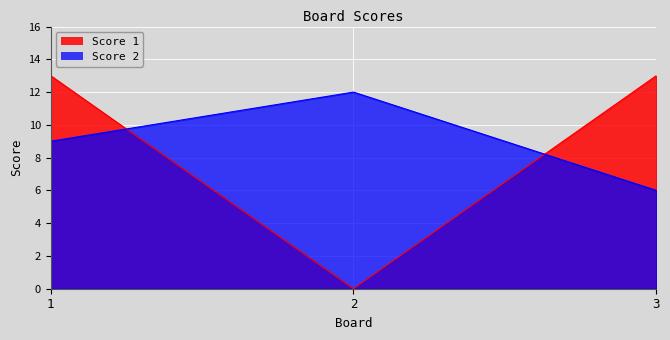

Which series has the widest spread of values?

Score 1